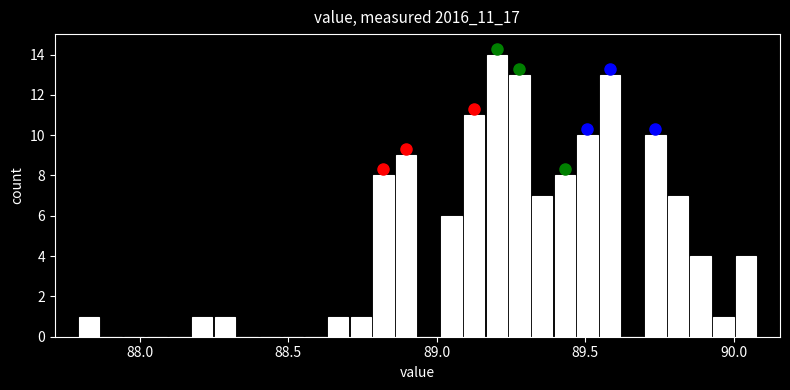

Around what value on the x-axis is the tallest bar? Give the approximate position of its centre, as read against the axis.

89.20